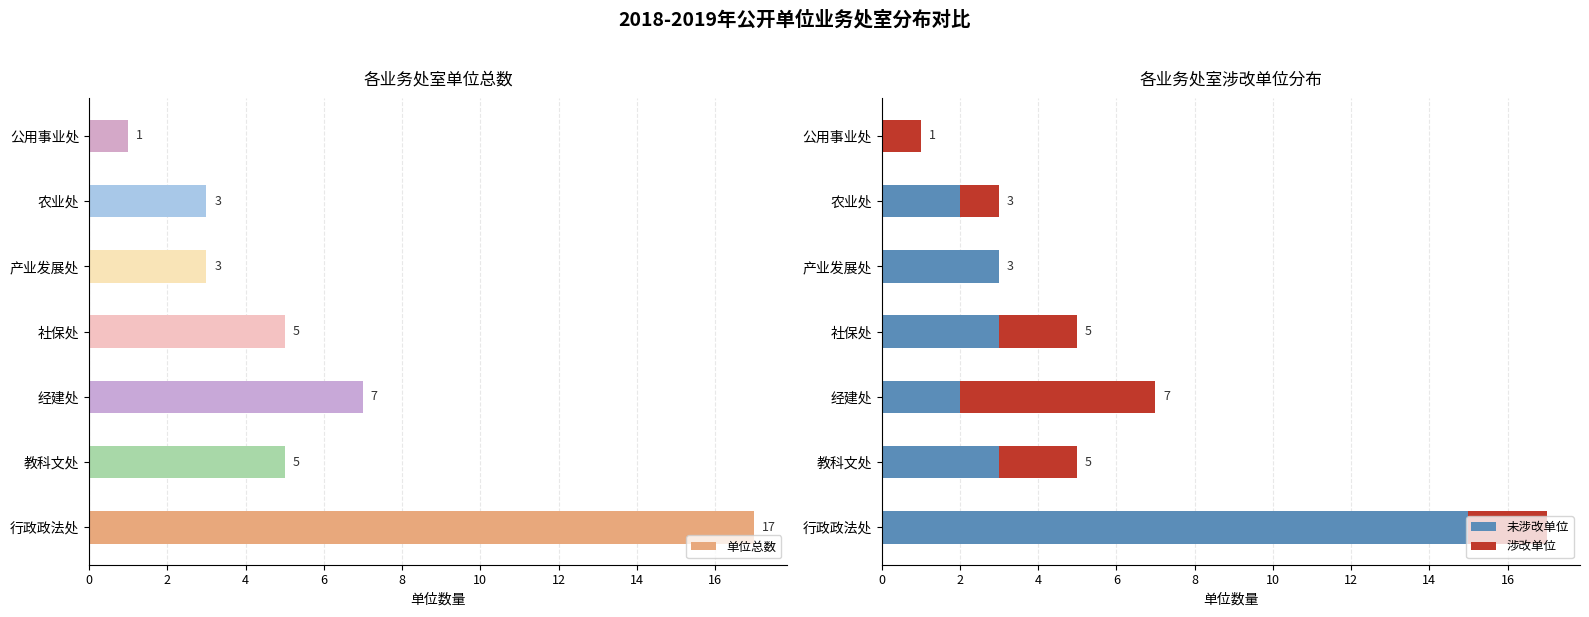

The value of 单位总数 at 产业发展处 is 2. True or false?

False